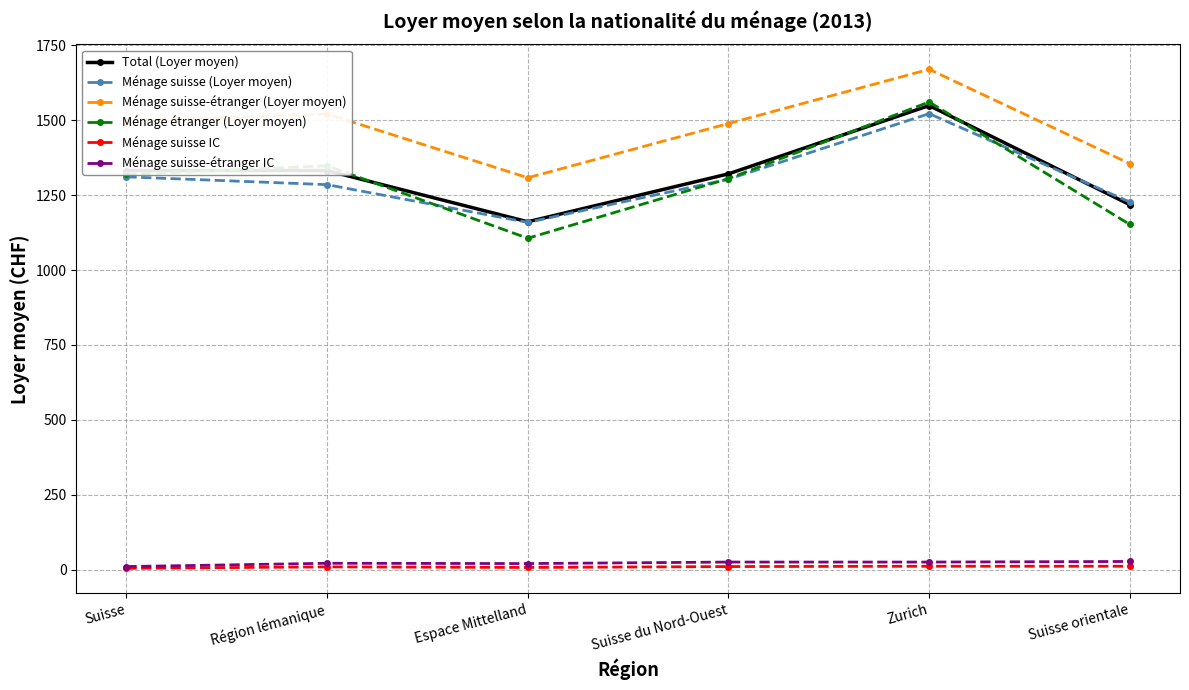

What is the difference between the maximum and minimum values in the Ménage suisse-étranger (Loyer moyen) series?

362